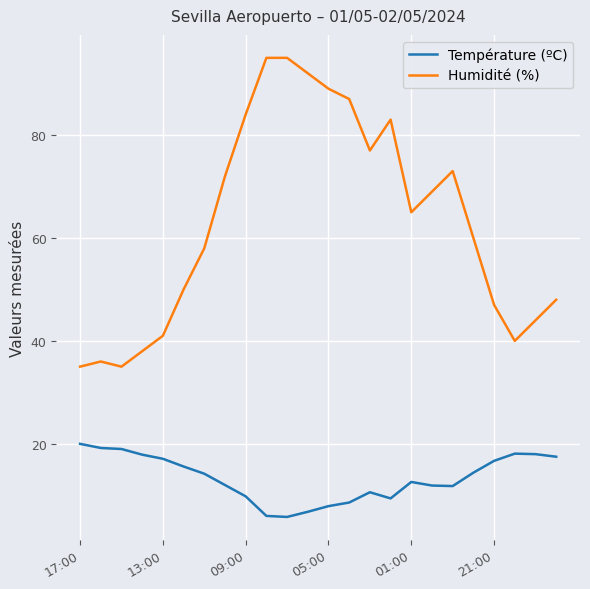

Which series has the largest range (max minus min)?

Humidité (%)